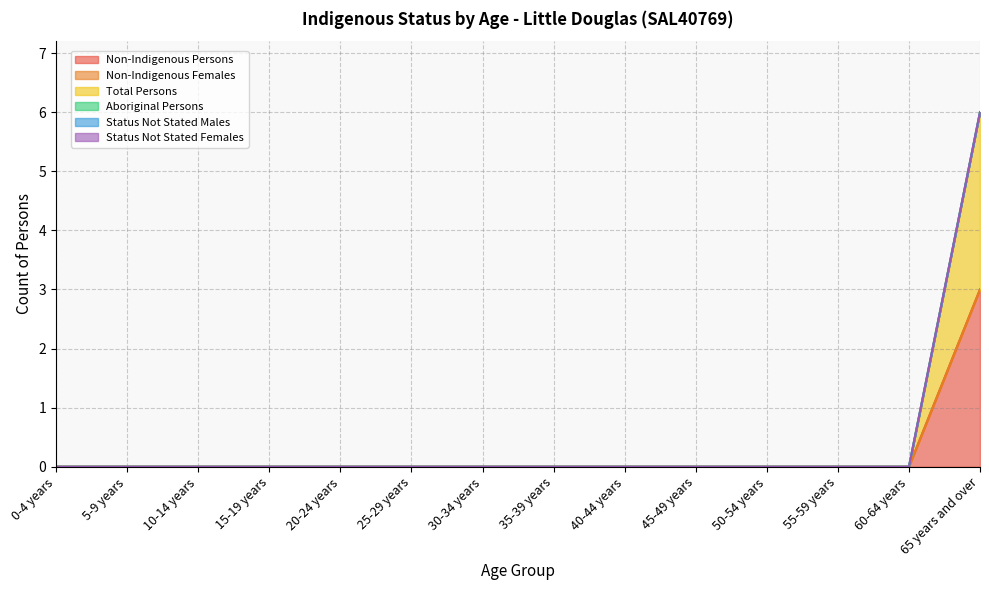

List the labels in order of Status Not Stated Females value, smallest first.

0-4 years, 5-9 years, 10-14 years, 15-19 years, 20-24 years, 25-29 years, 30-34 years, 35-39 years, 40-44 years, 45-49 years, 50-54 years, 55-59 years, 60-64 years, 65 years and over